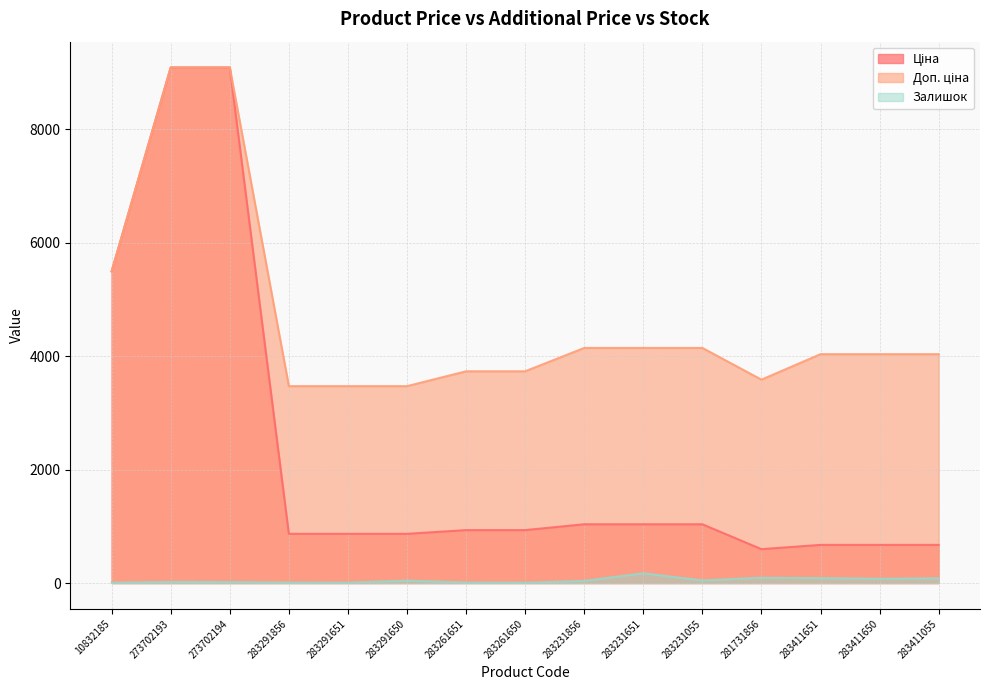

What is the smallest value displayed?

6.0